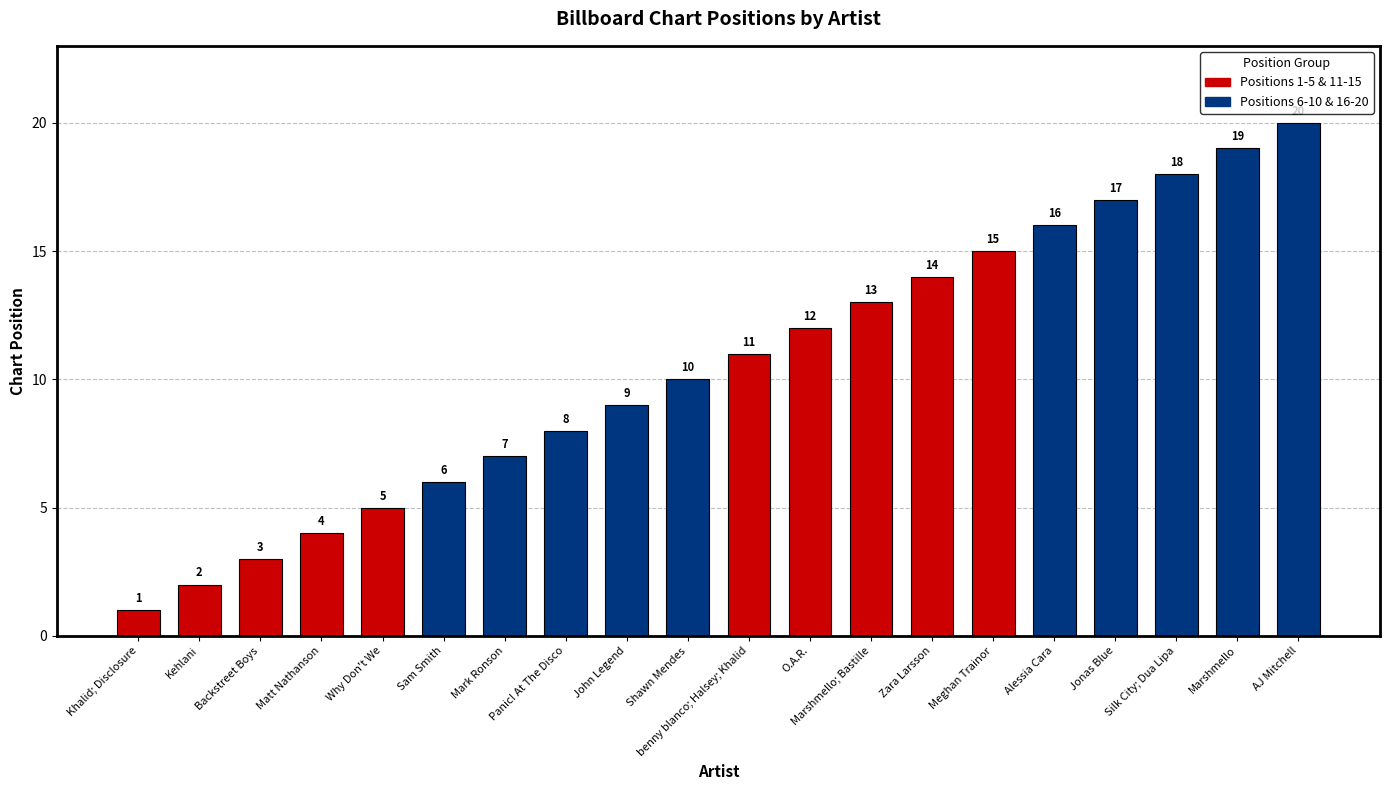

Which category has the highest value across all series?

AJ Mitchell